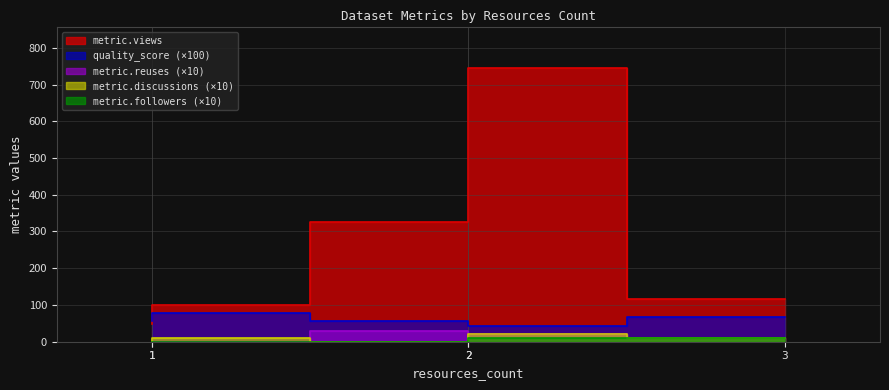

How many positive values does the metric.reuses series have?

3